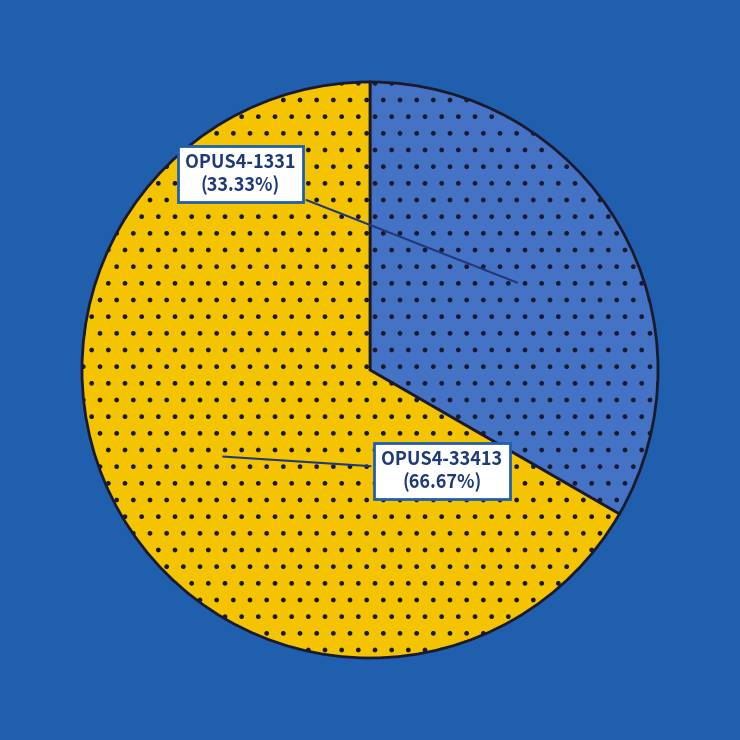

Is it true that OPUS4-33413 is 67% of the pie?

True